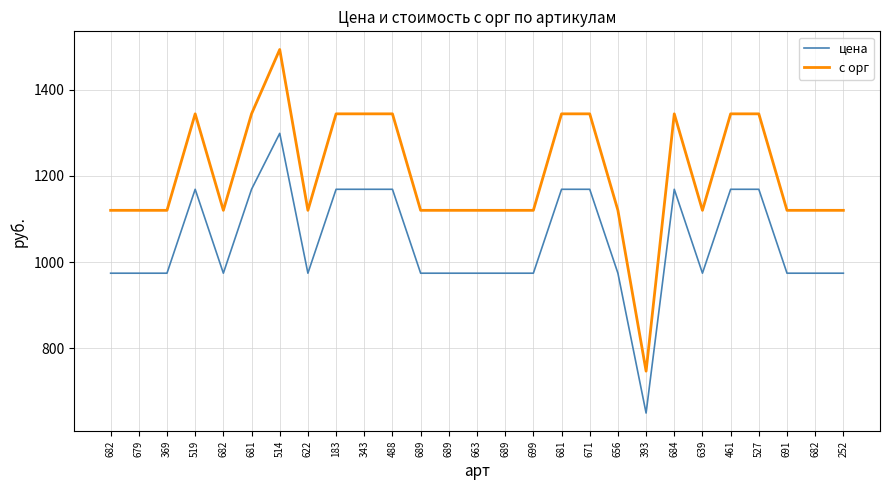

Is this an area chart (filled region under the line)?

No